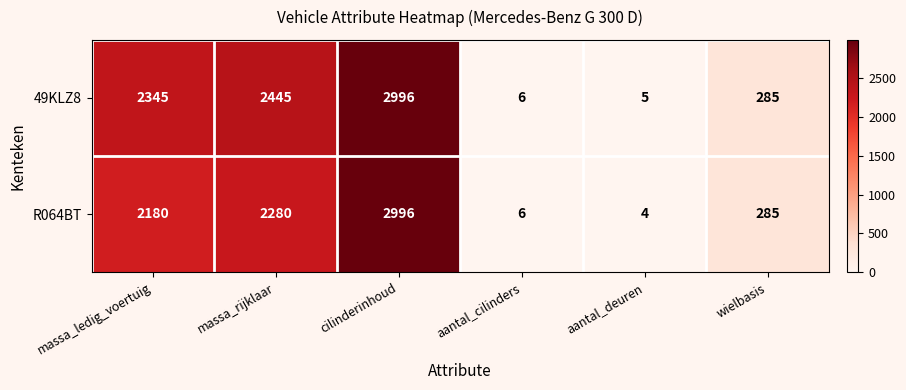

The 49KLZ8 series shows 6 at aantal_cilinders. True or false?

True